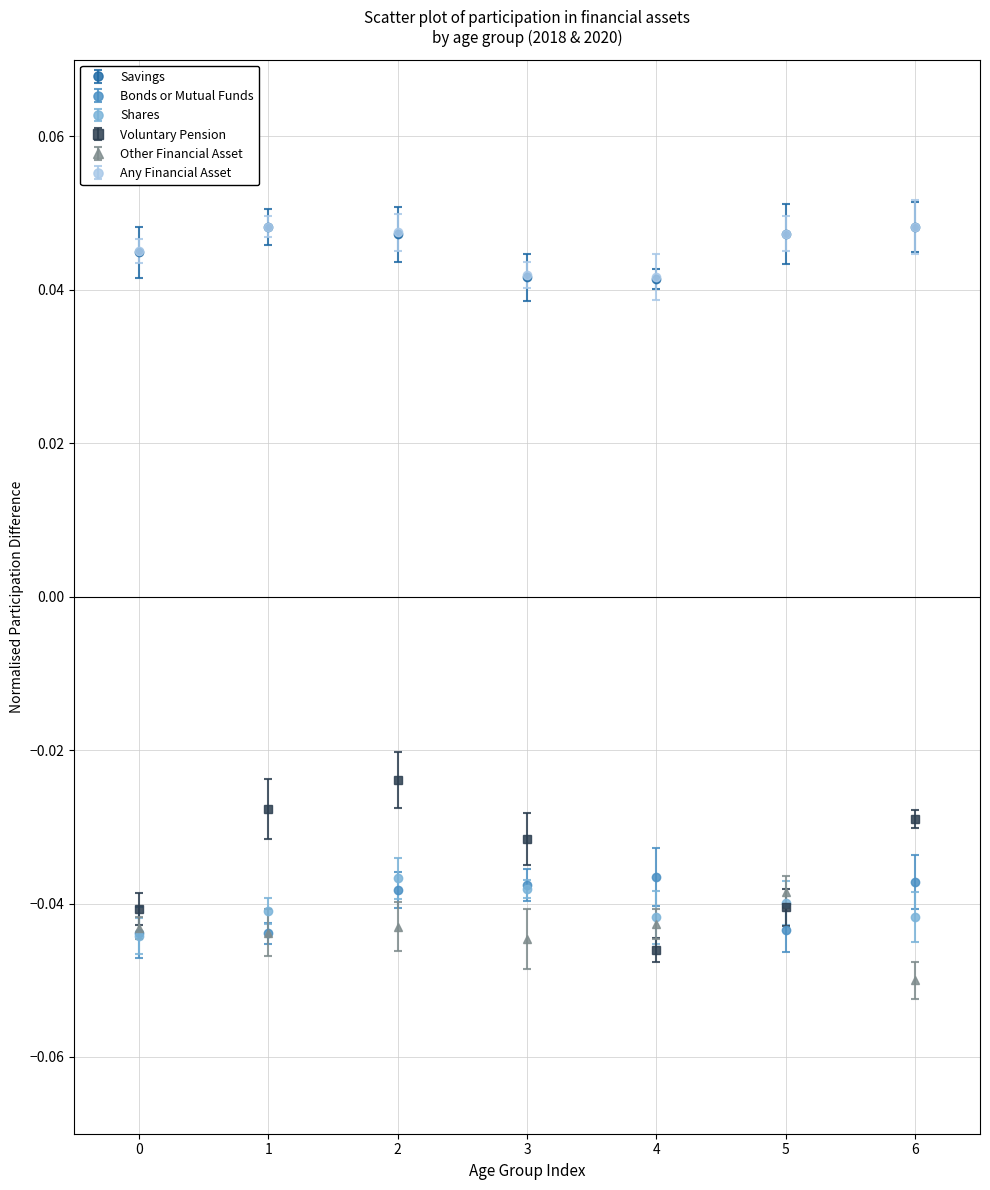

Which series has the largest range (max minus min)?

Voluntary Pension